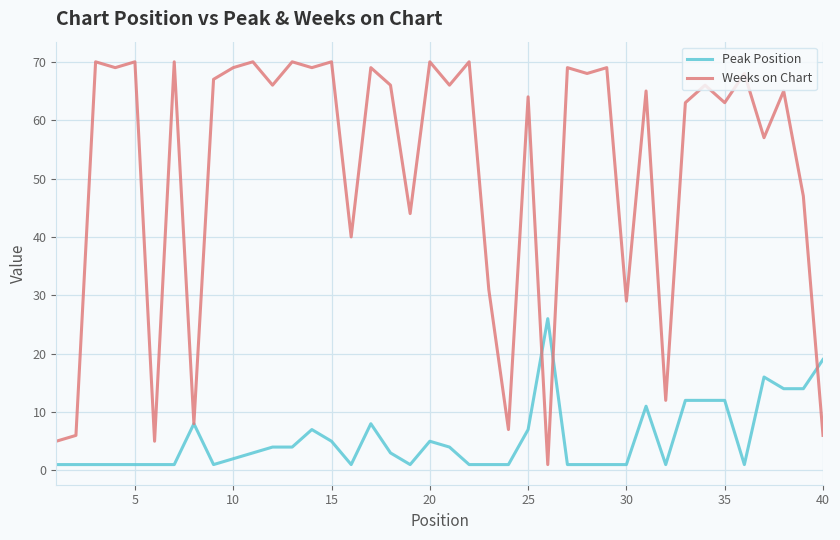

What is the lowest value of the Peak Position series?

1